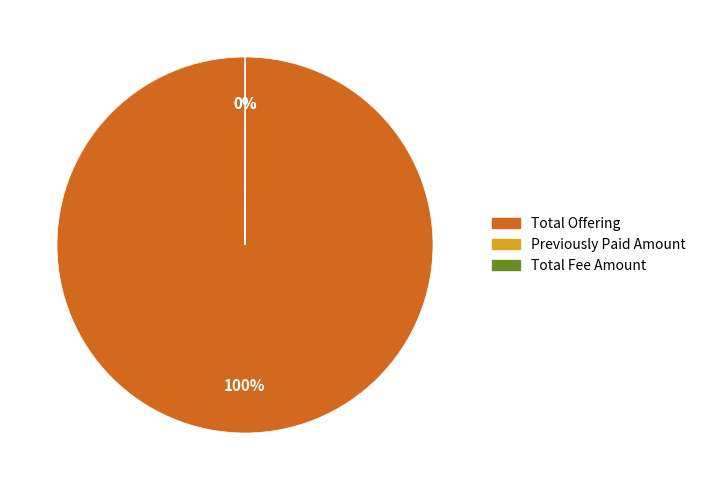

Does any single category account for the majority?

Yes